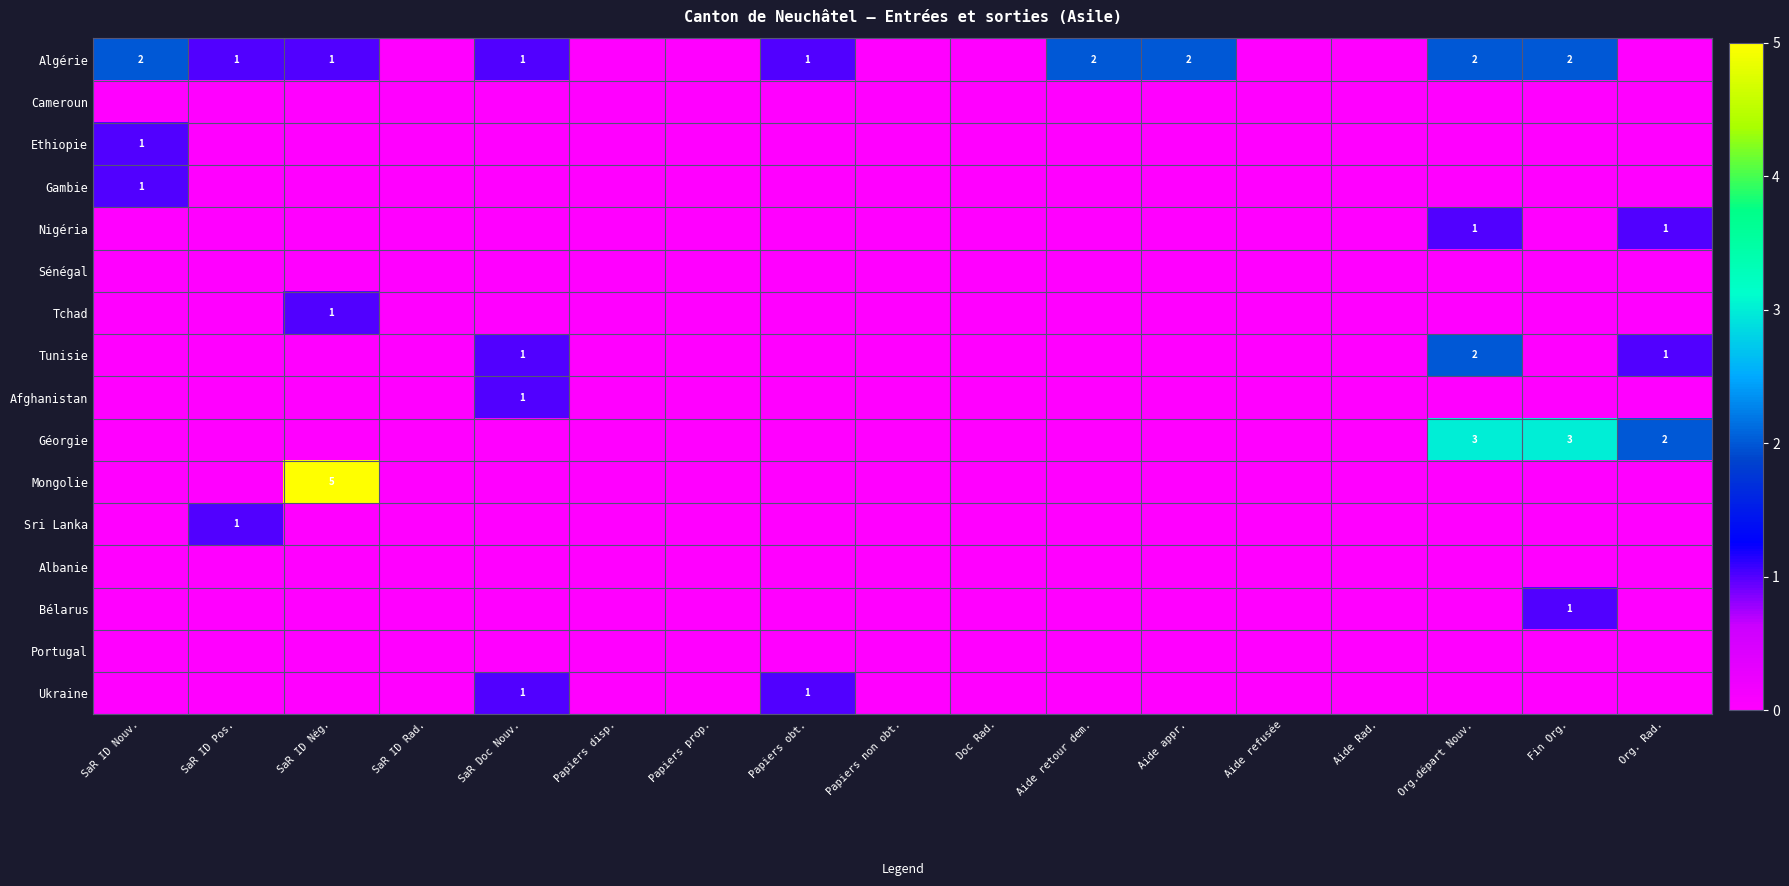

Between Papiers non obt. and Doc Rad., which is larger?

Papiers non obt.